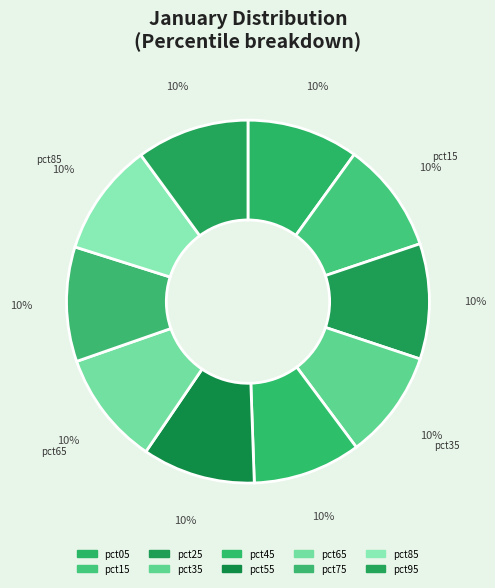

The pct15 slice represents 10% of the pie. True or false?

True